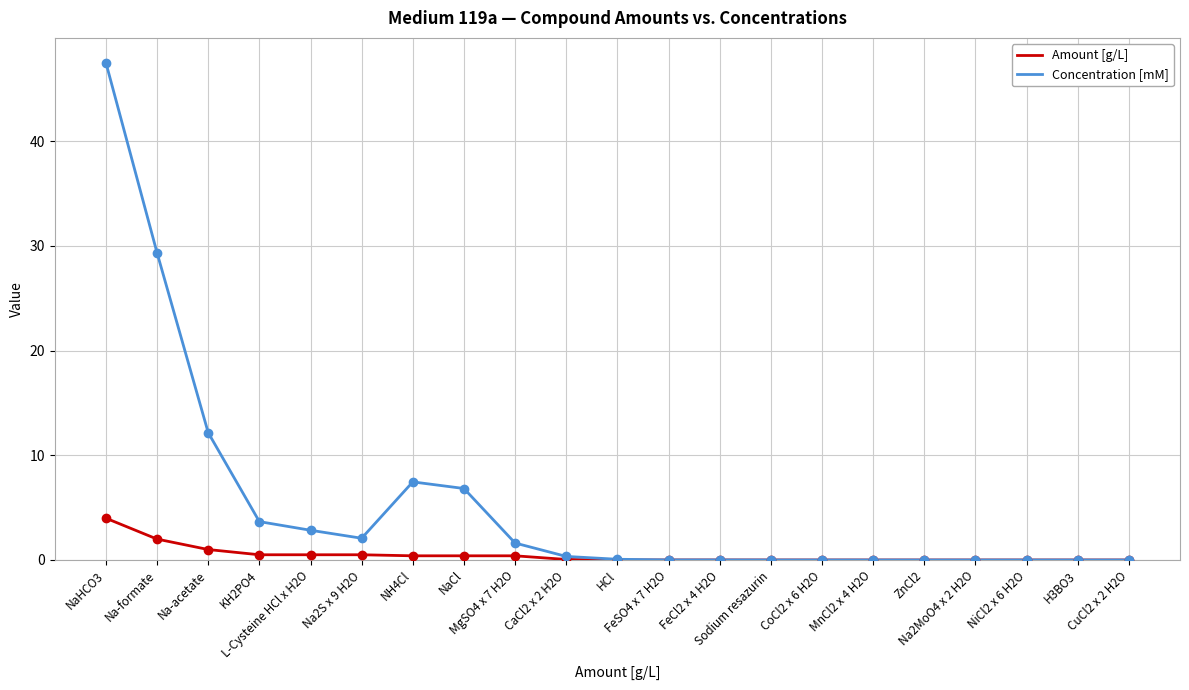

At which category is the sum across all series the highest?

NaHCO3